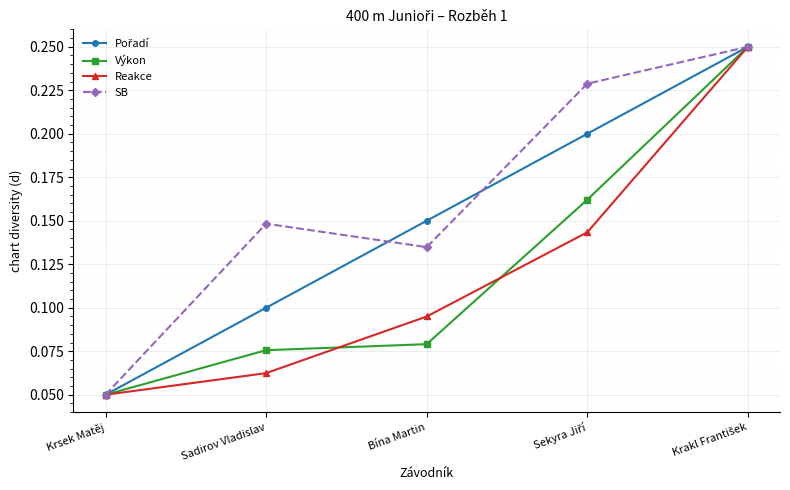

Is it true that Výkon equals 0.1 at Bína Martin?

True